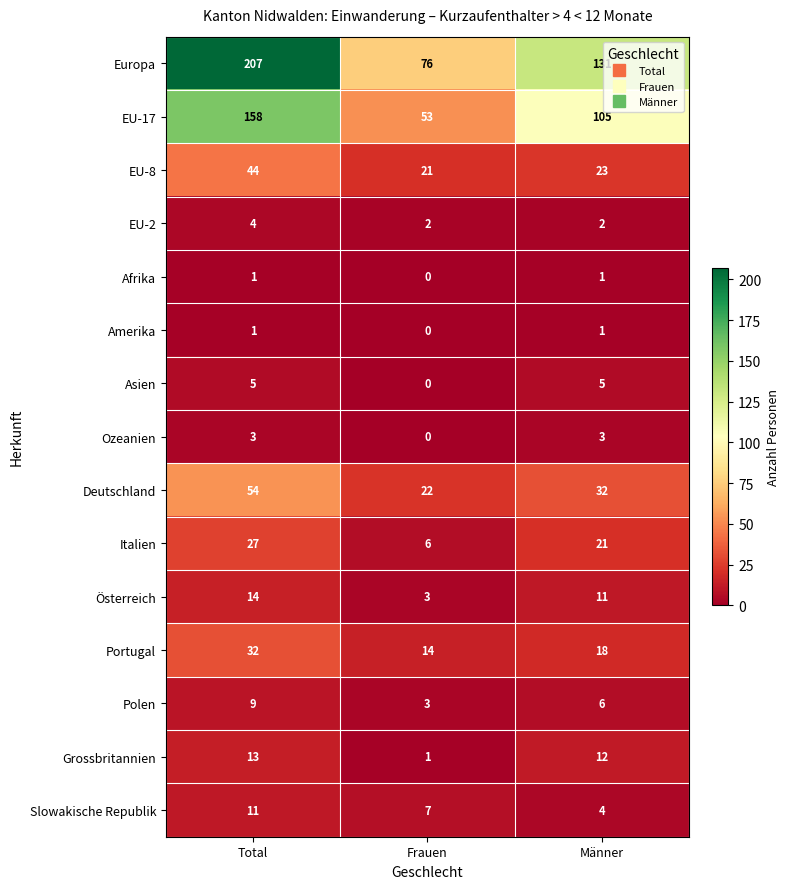

What value does the Slowakische Republik series have at Total?

11